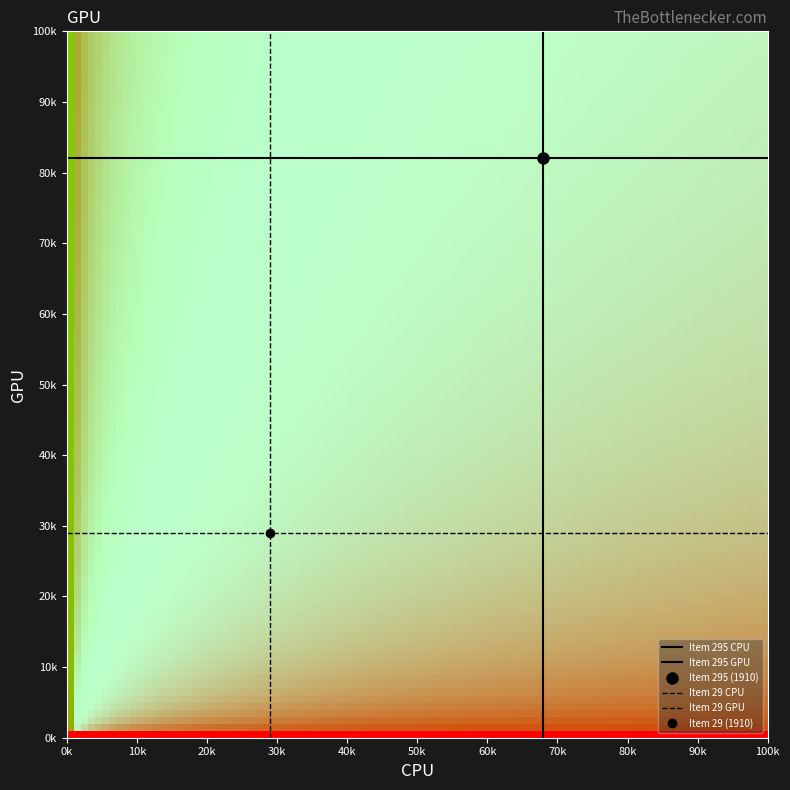

Is the value of Item 295 GPU at 10k greater than the value of Item 29 GPU at 0k?

Yes